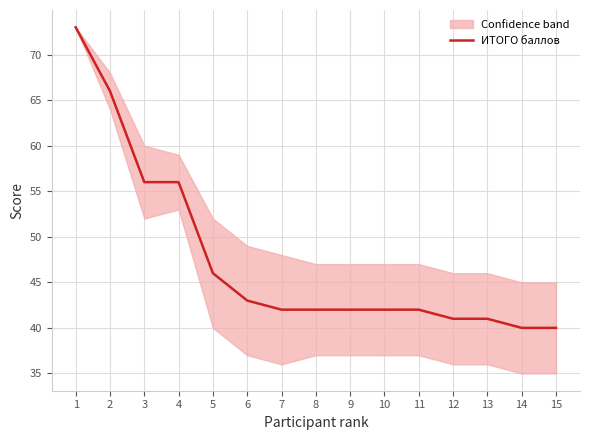

How many lines are shown in the chart?

1